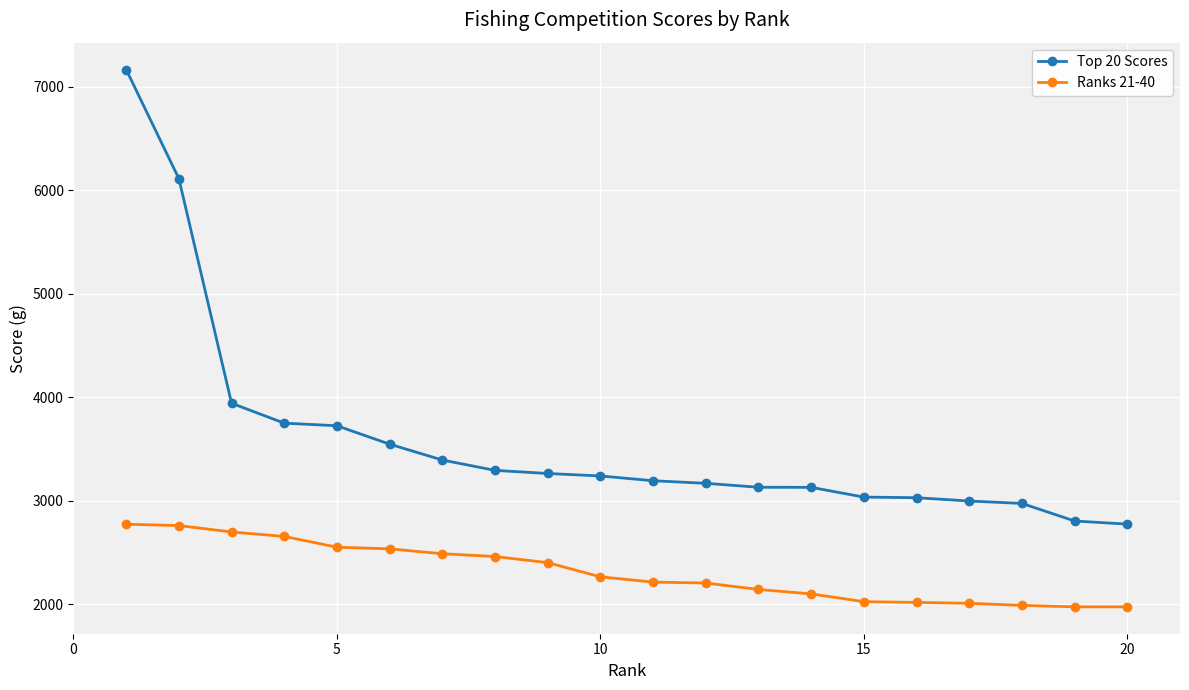

Which series has the largest total across all categories?

Top 20 Scores